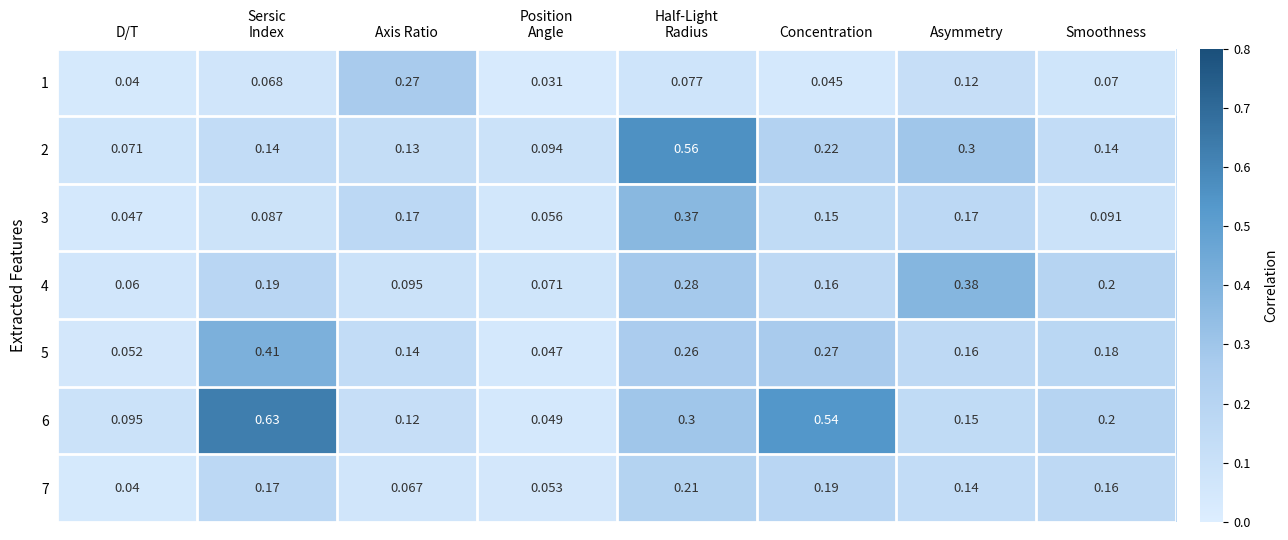

Which category has the highest value in the 1 series?

Axis Ratio